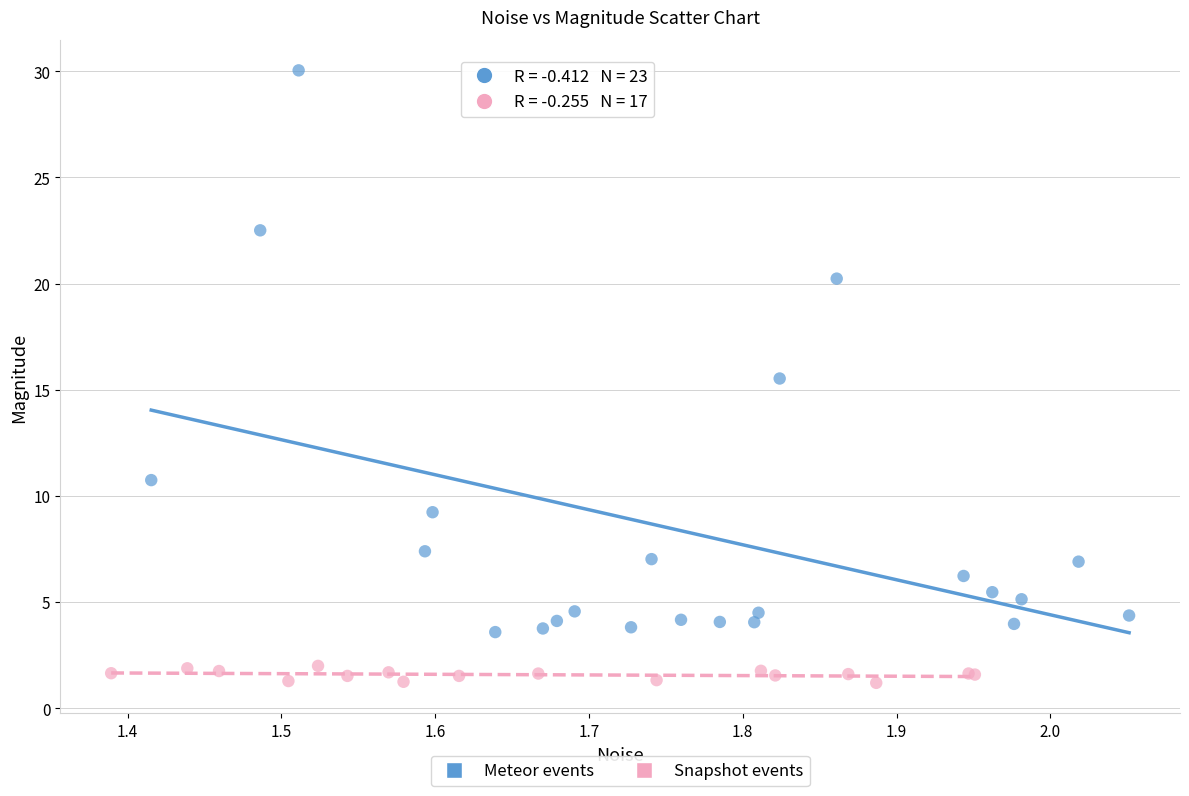

Which series contains the lowest Y value?

Snapshot events